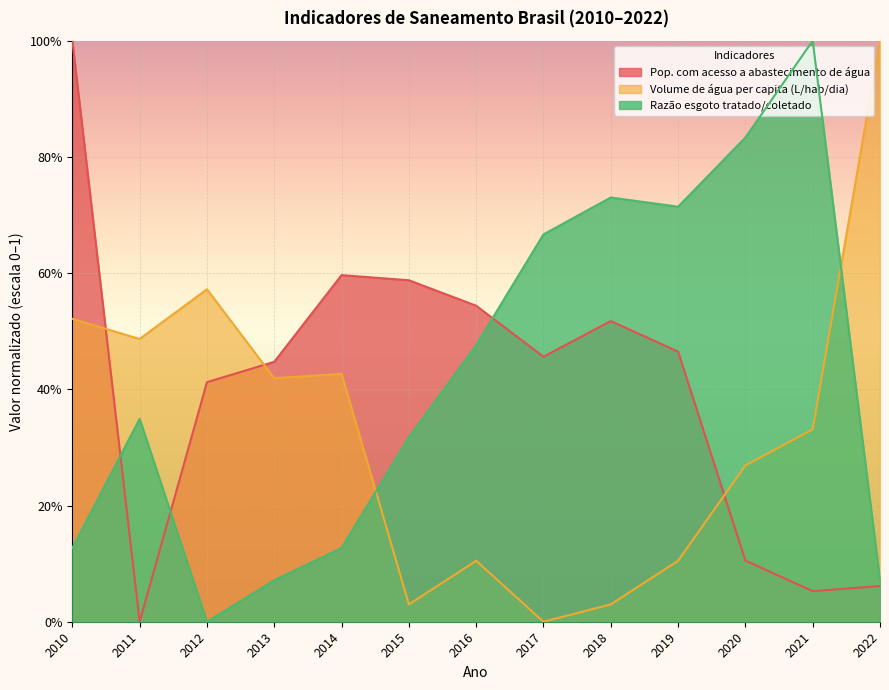

At which category does Razão esgoto tratado/coletado reach its first local valley?

2012